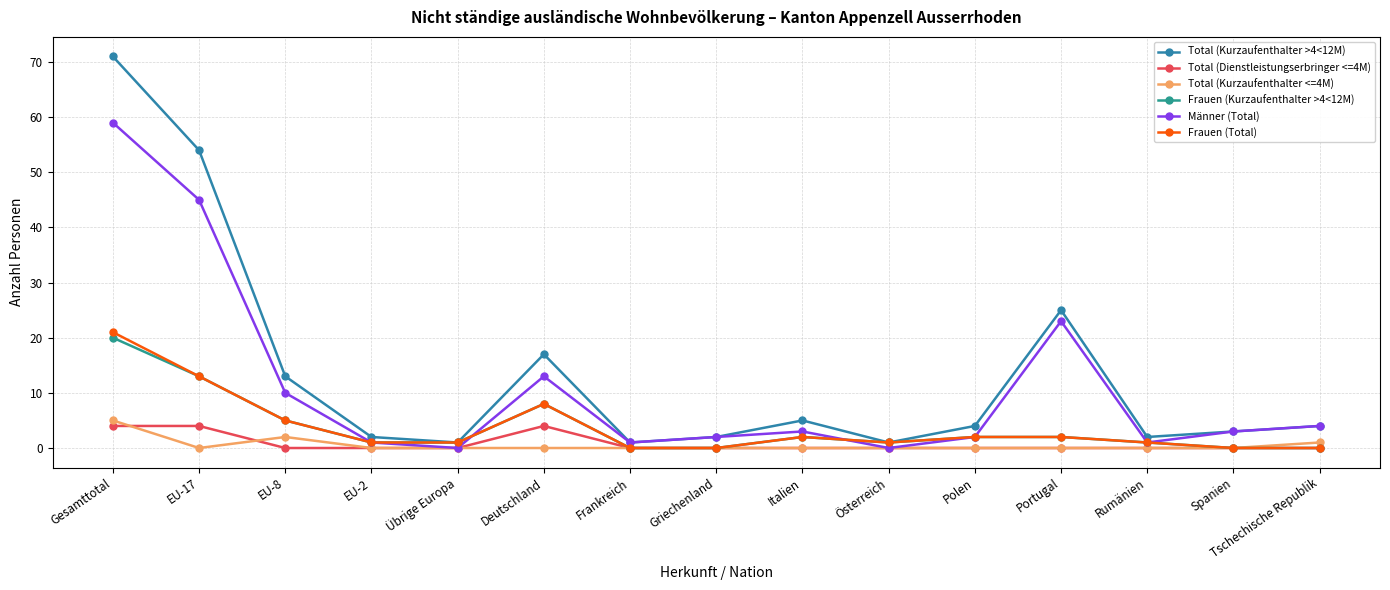

Where is the first local maximum for Total (Kurzaufenthalter <=4M)?

EU-8